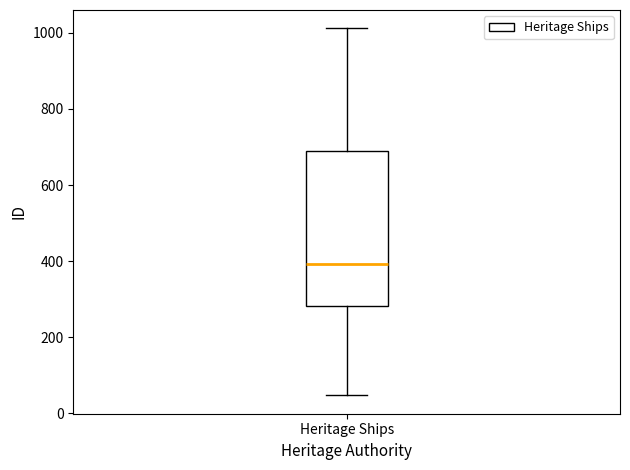

Transcribe this box plot: give where the median line is, the range the box spans, and where the two whiskers end, as read against the y-axis. The values are not printed on the chart, so give them approximately, as read against the axis.

median 400, box 280 to 700, whiskers 40 to 1020